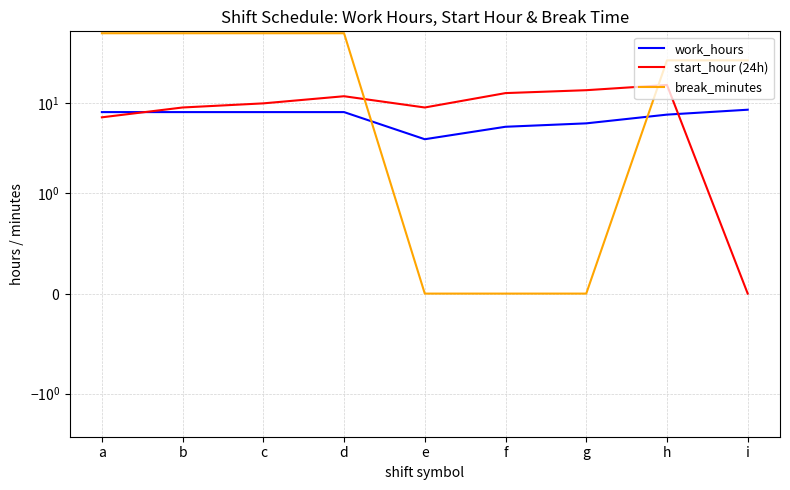

True or false: work_hours has a value of 6.0 at g.

True